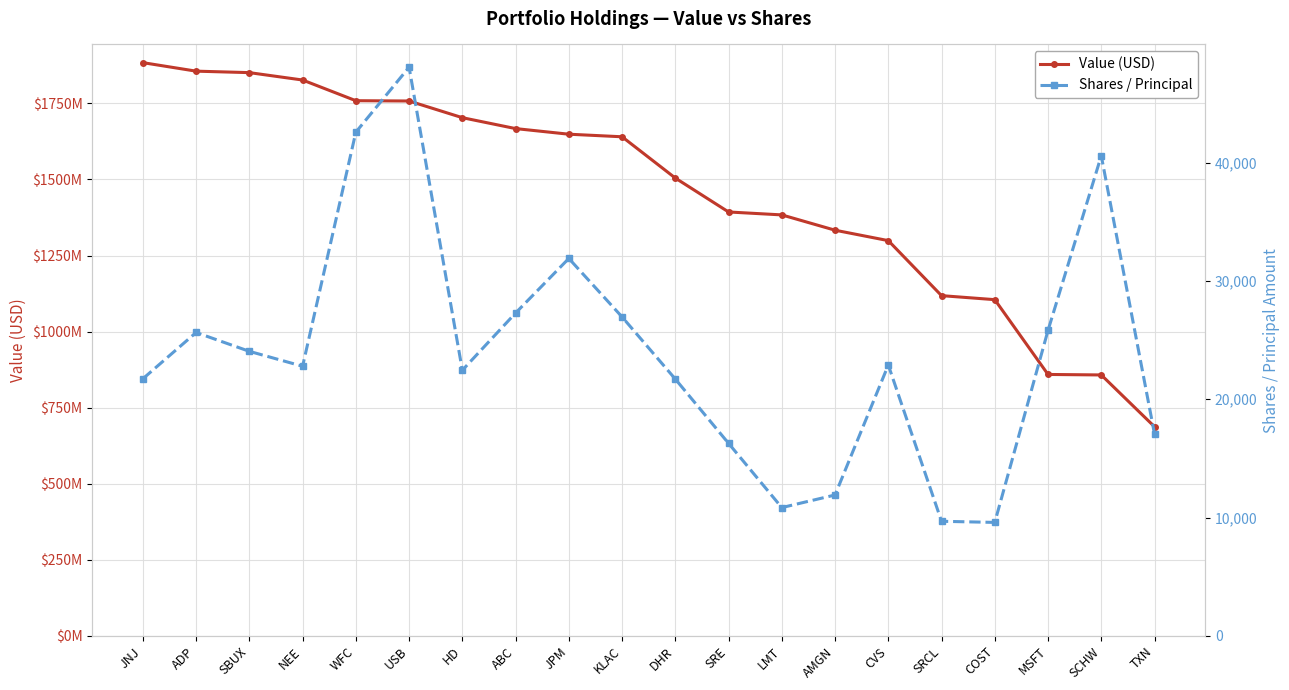

True or false: Shares / Principal and Value (USD) intersect in this chart.

False